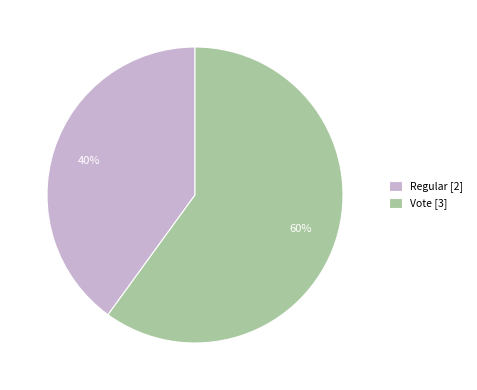

Which slice is the smallest?

Regular